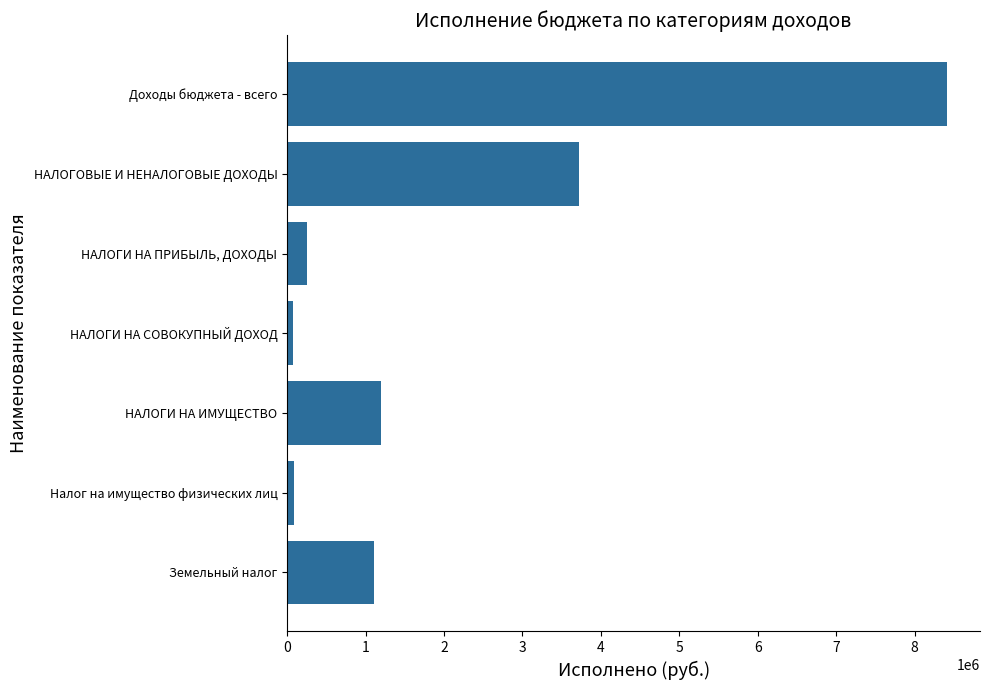

Are the bars horizontal?

Yes